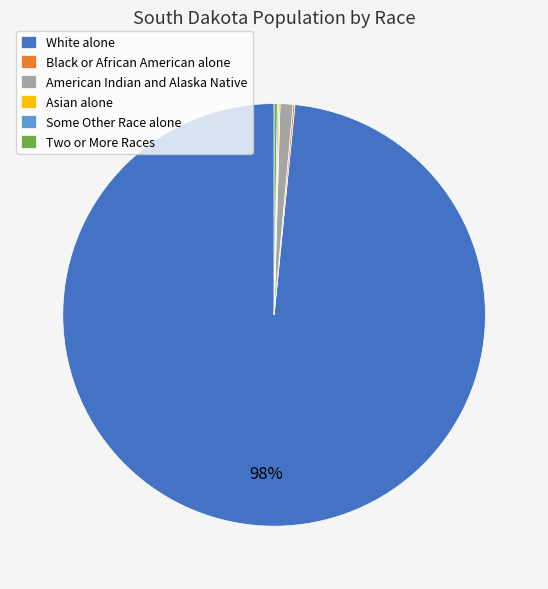

To the nearest percent, what is the average slice percentage?

17%